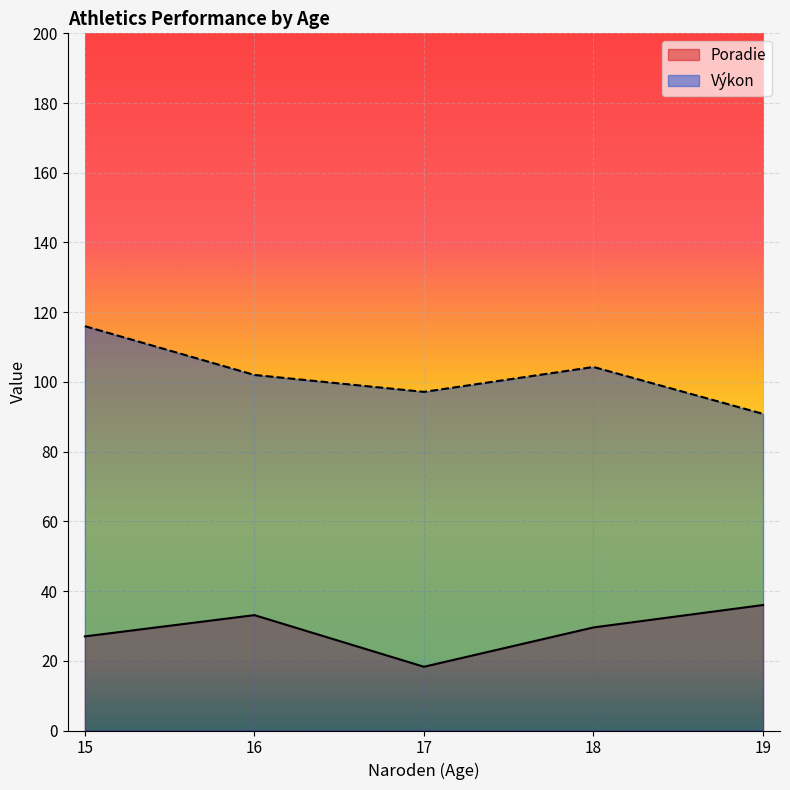

Which series has the largest total across all categories?

Výkon